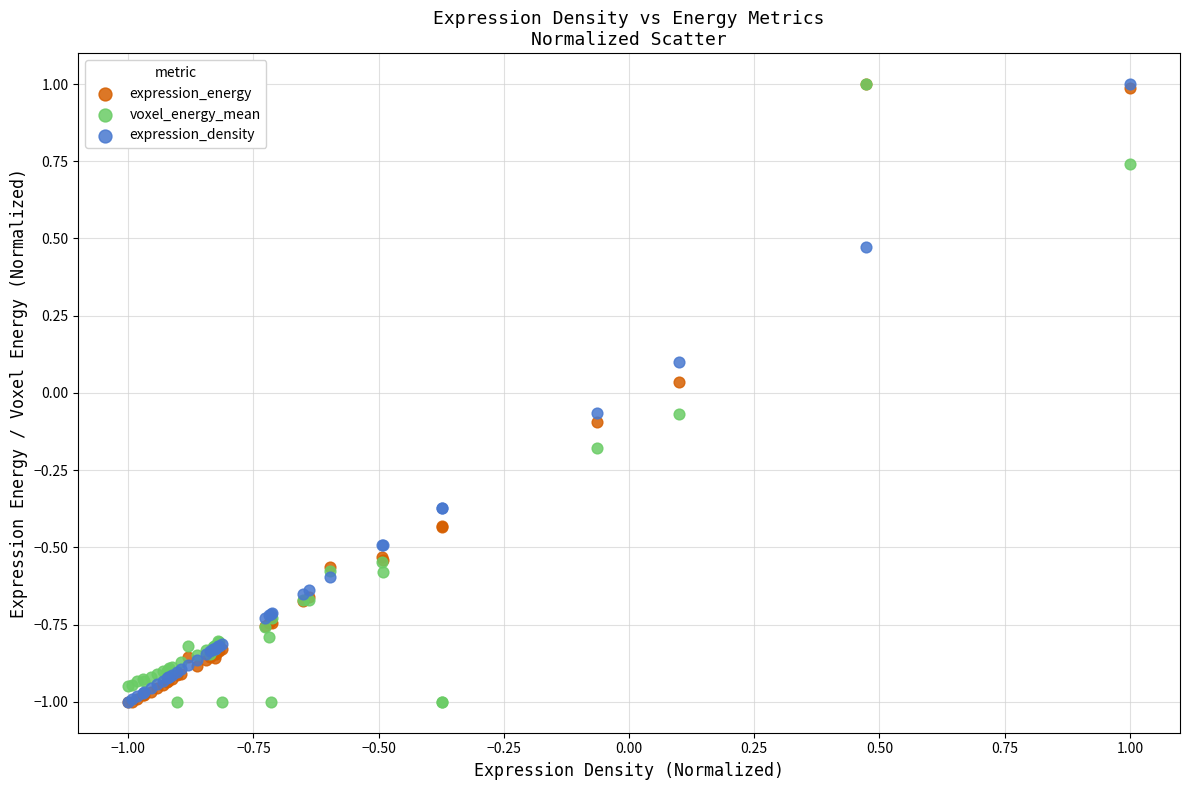

What are all the series names shown in the legend?

expression_energy, voxel_energy_mean, expression_density